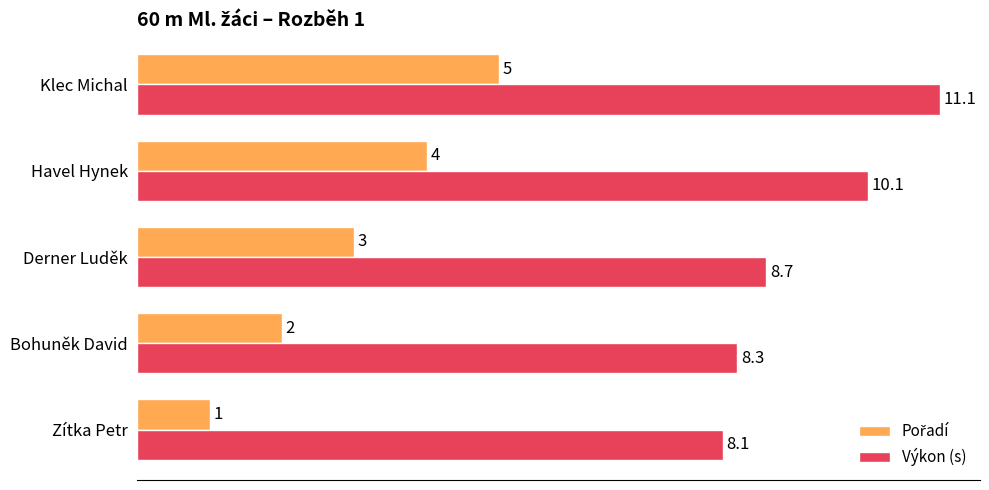

True or false: Výkon (s) has a value of 11.1 at Klec Michal.

True